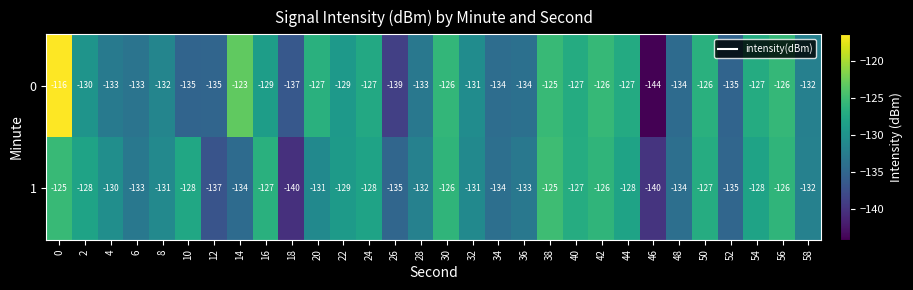

What is the greatest value displayed?

-116